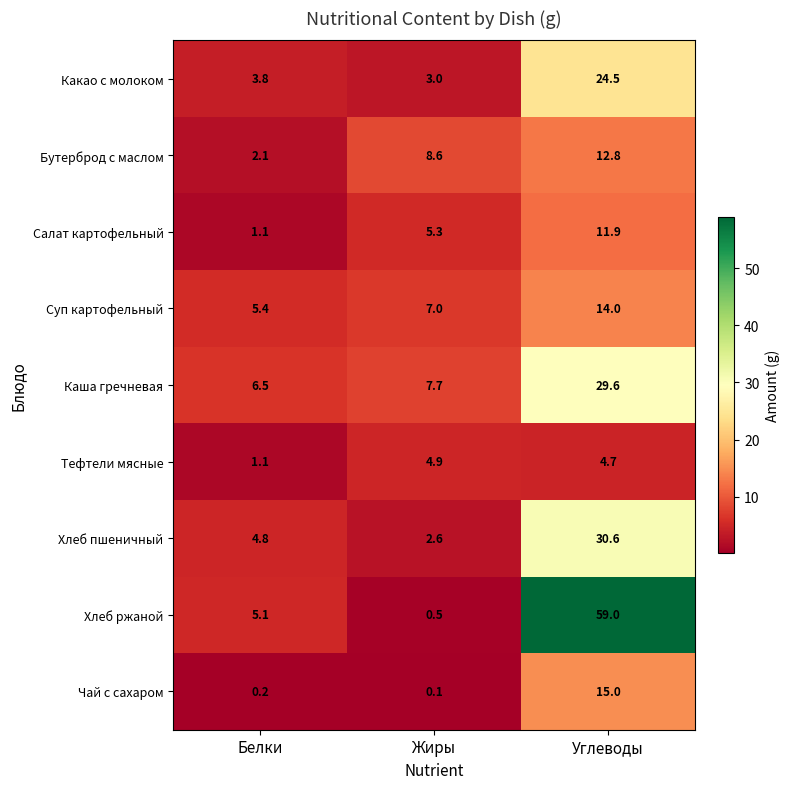

What is the maximum value for Бутерброд с маслом?

12.8